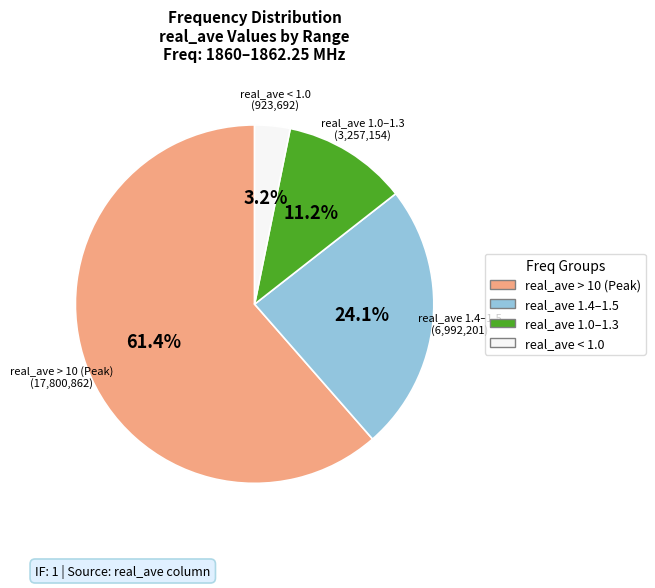

Is there any slice that represents more than half of the pie?

Yes